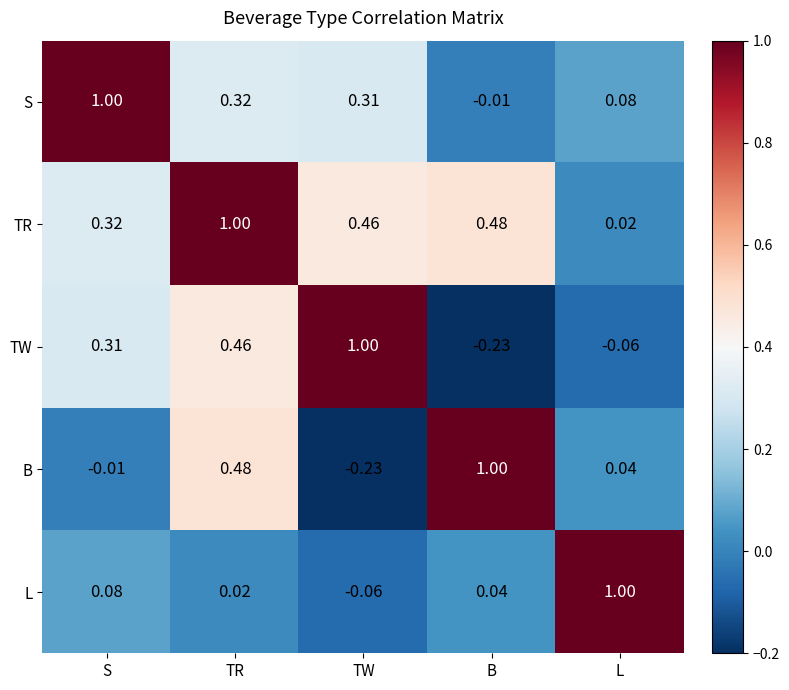

Which series has the largest total across all categories?

TR